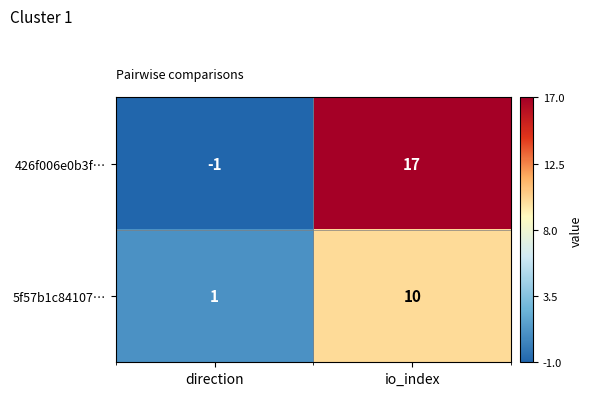

How many categories are shown in the chart?

2